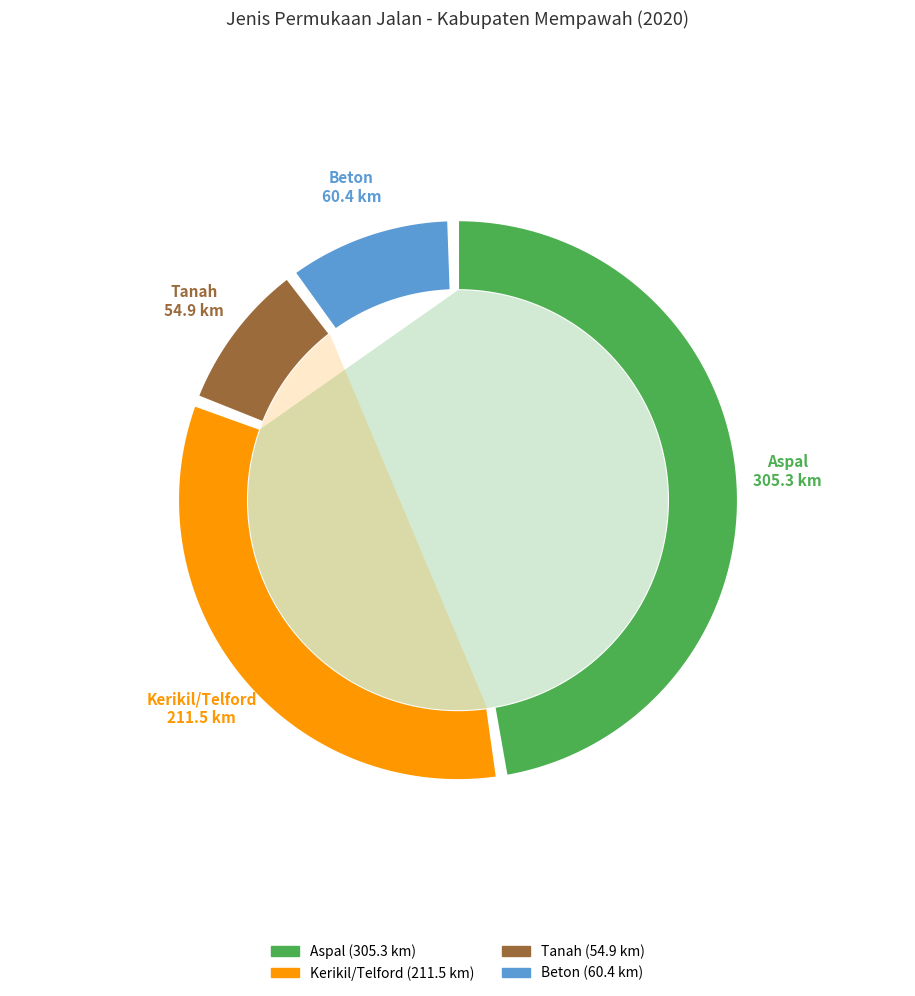

Is it true that Aspal is 40% of the pie?

False